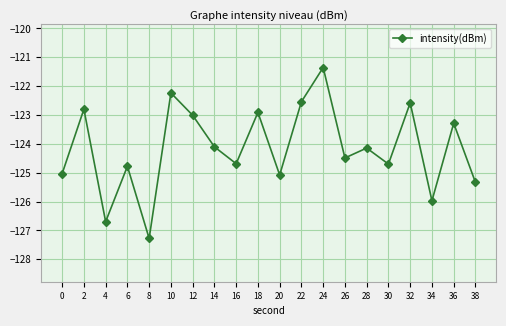

True or false: the data shows -126.0 at 34.

True